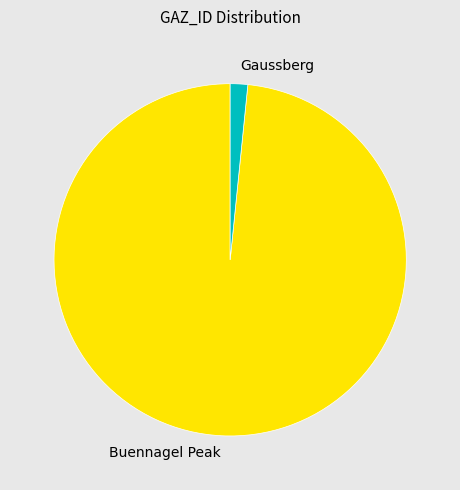

What is the ratio of the value at Buennagel Peak to the value at Gaussberg?

61.4